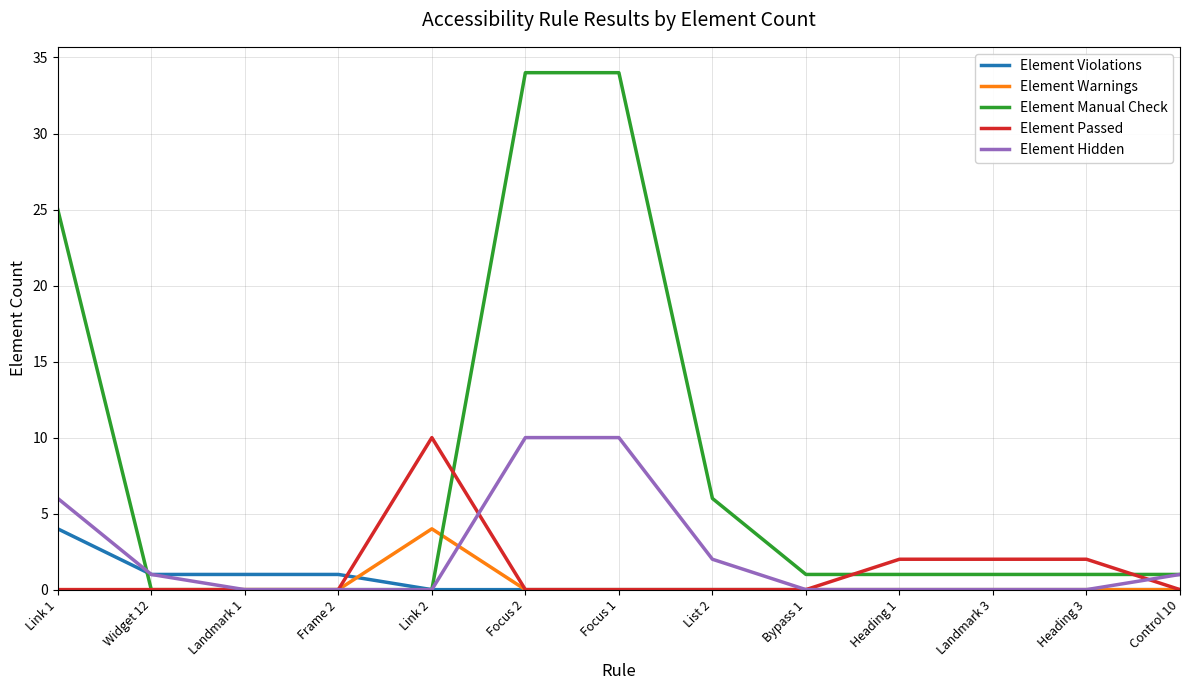

Which series has the largest range (max minus min)?

Element Manual Check